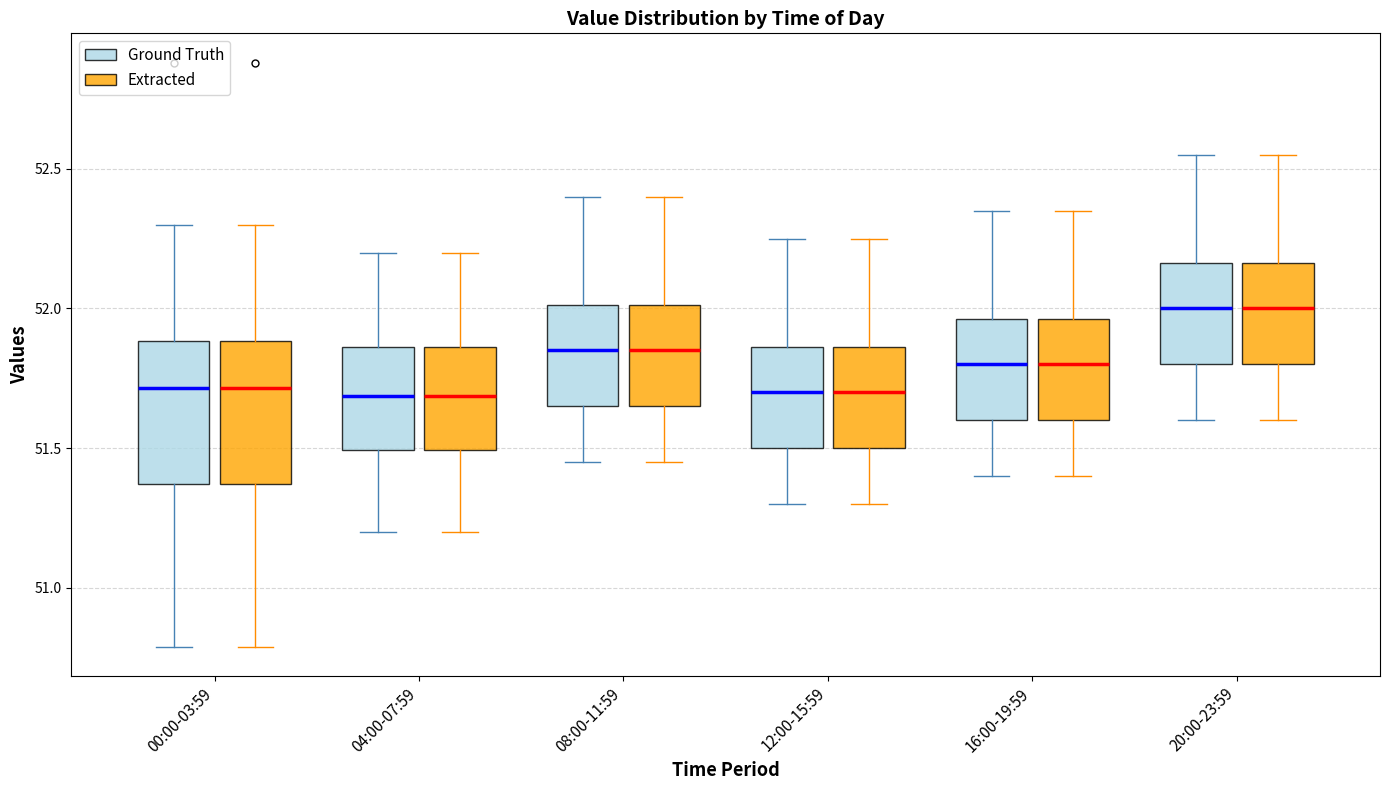

Reading left to right, transcribe this box plot: for each box, give where its median line is, the range the box spans, and where its two whiskers end, as read against the y-axis. The values are not printed on the chart, so give them approximately, as read against the axis.

00:00-03:59 (Ground Truth): median 51.70, box 51.35 to 51.90, whiskers 50.80 to 52.30
00:00-03:59 (Extracted): median 51.70, box 51.35 to 51.90, whiskers 50.80 to 52.30
04:00-07:59 (Ground Truth): median 51.70, box 51.50 to 51.85, whiskers 51.20 to 52.20
04:00-07:59 (Extracted): median 51.70, box 51.50 to 51.85, whiskers 51.20 to 52.20
08:00-11:59 (Ground Truth): median 51.85, box 51.65 to 52.00, whiskers 51.45 to 52.40
08:00-11:59 (Extracted): median 51.85, box 51.65 to 52.00, whiskers 51.45 to 52.40
12:00-15:59 (Ground Truth): median 51.70, box 51.50 to 51.85, whiskers 51.30 to 52.25
12:00-15:59 (Extracted): median 51.70, box 51.50 to 51.85, whiskers 51.30 to 52.25
16:00-19:59 (Ground Truth): median 51.80, box 51.60 to 51.95, whiskers 51.40 to 52.35
16:00-19:59 (Extracted): median 51.80, box 51.60 to 51.95, whiskers 51.40 to 52.35
20:00-23:59 (Ground Truth): median 52.00, box 51.80 to 52.15, whiskers 51.60 to 52.55
20:00-23:59 (Extracted): median 52.00, box 51.80 to 52.15, whiskers 51.60 to 52.55